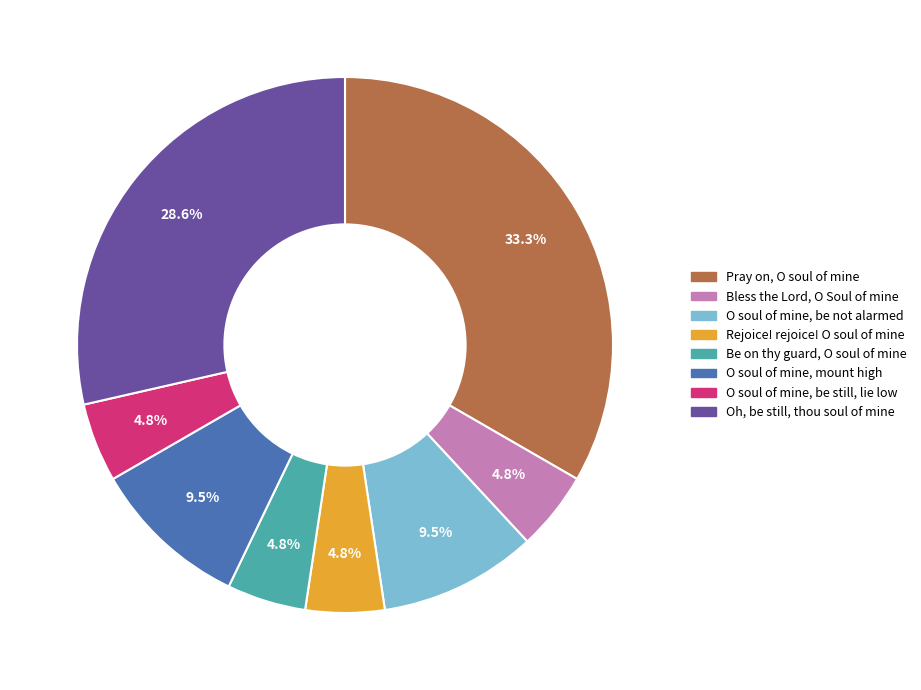

Which has a higher value, O soul of mine, be still, lie low or Oh, be still, thou soul of mine?

Oh, be still, thou soul of mine